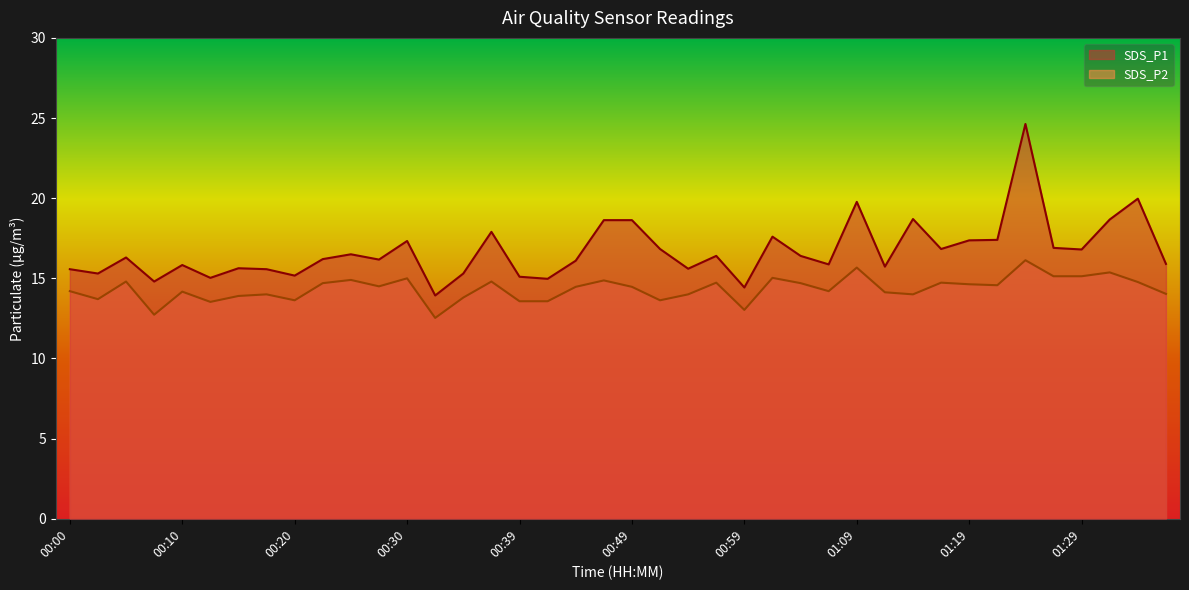

Is the value of SDS_P1 at 00:00 greater than the value of SDS_P2 at 01:26?

Yes